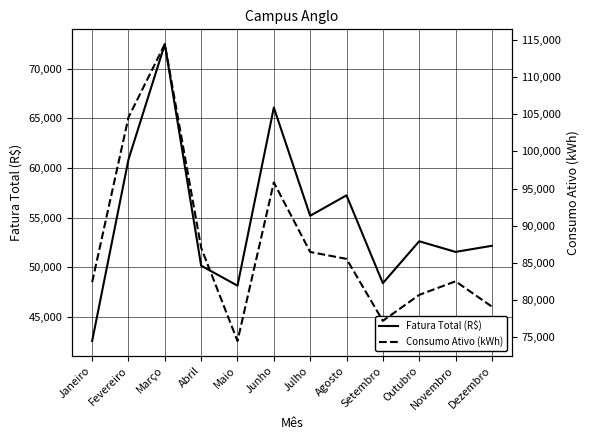

Reading left to right, list all the values displayed in this chart.

Fatura Total (R$): Janeiro=42598.1	Fevereiro=60864.1	Março=72470.2	Abril=50179.4	Maio=48168.1	Junho=66092.0	Julho=55202.1	Agosto=57256.9	Setembro=48415.2	Outubro=52634.5	Novembro=51566.3	Dezembro=52179.8
Consumo Ativo (kWh): Janeiro=82382.0	Fevereiro=104596.0	Março=114453.0	Abril=87016.0	Maio=74453.0	Junho=95821.0	Julho=86449.0	Agosto=85520.0	Setembro=77167.0	Outubro=80667.0	Novembro=82499.0	Dezembro=79090.0